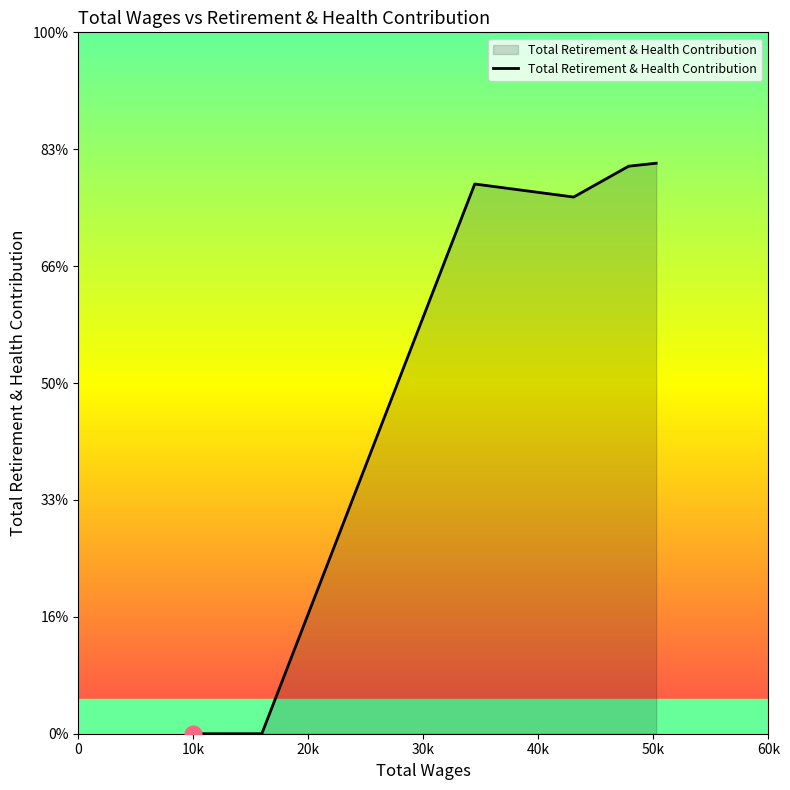

Does the chart have visible grid lines?

No